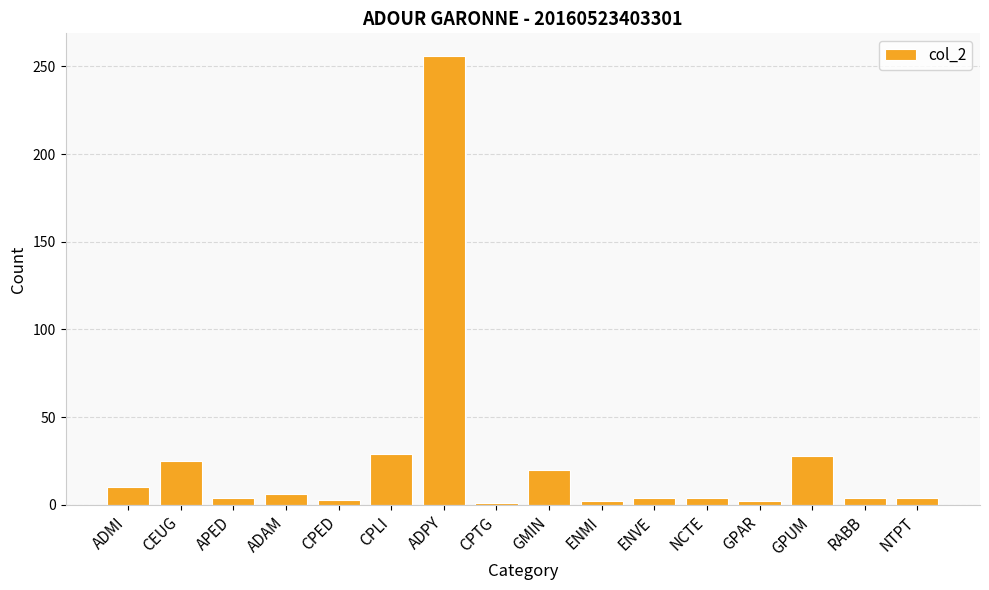

What is the change in value from CPTG to GMIN?

+19